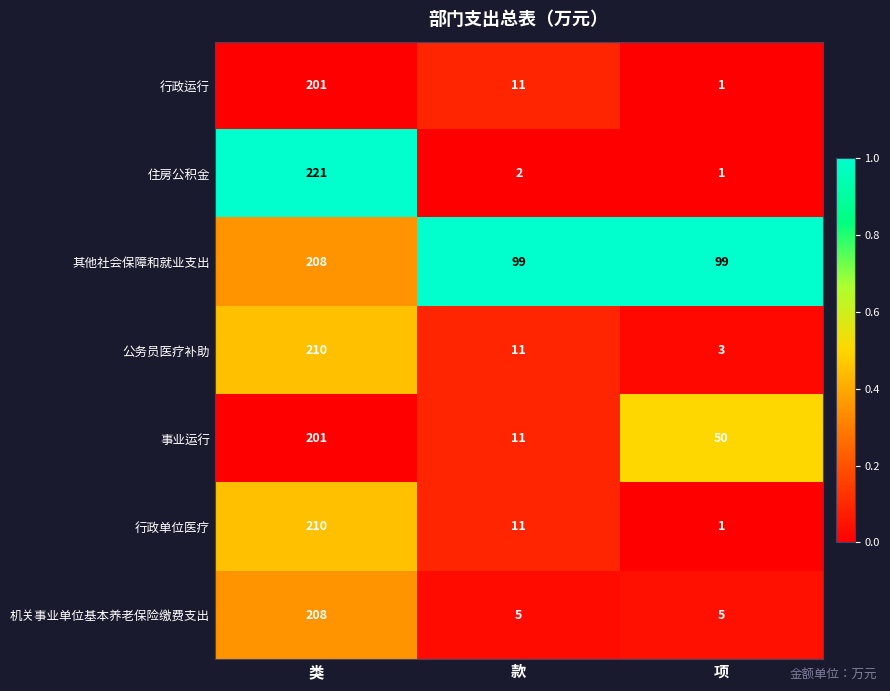

How many series are shown in this chart?

7